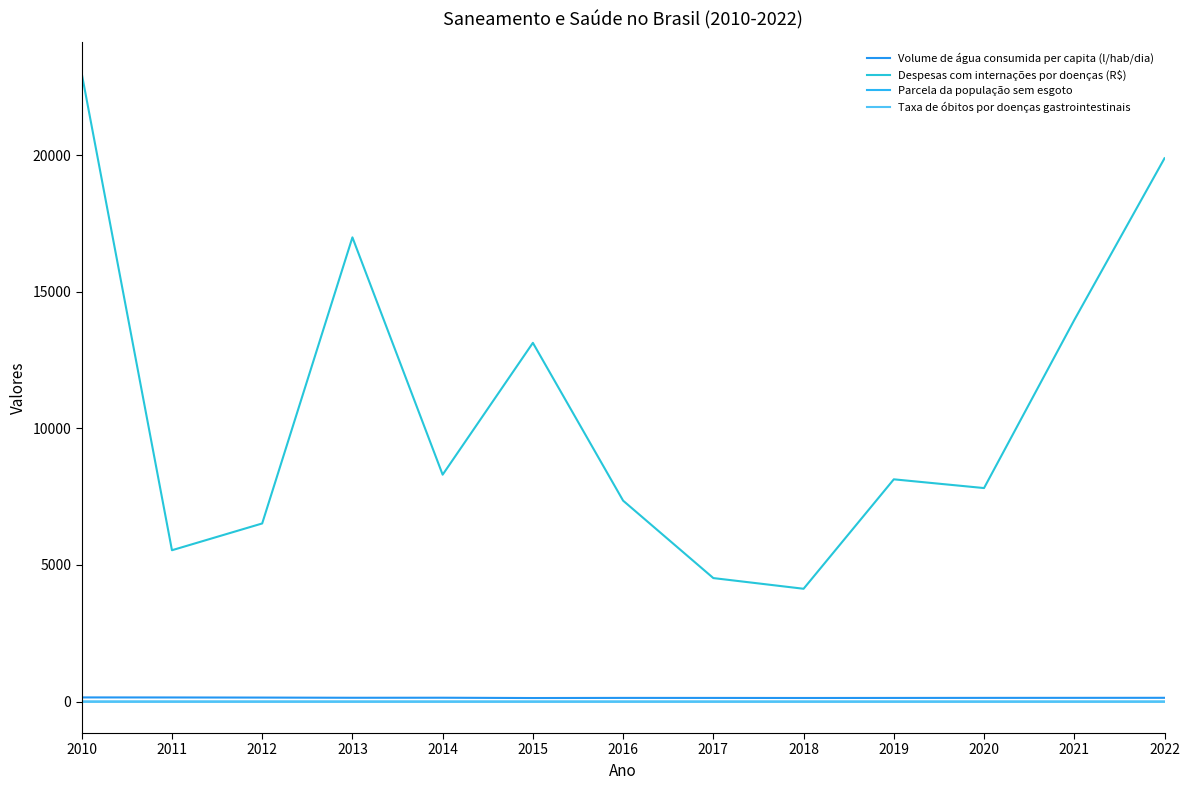

What is the sum of the Taxa de óbitos por doenças gastrointestinais values at 2015 and 2014?

0.3